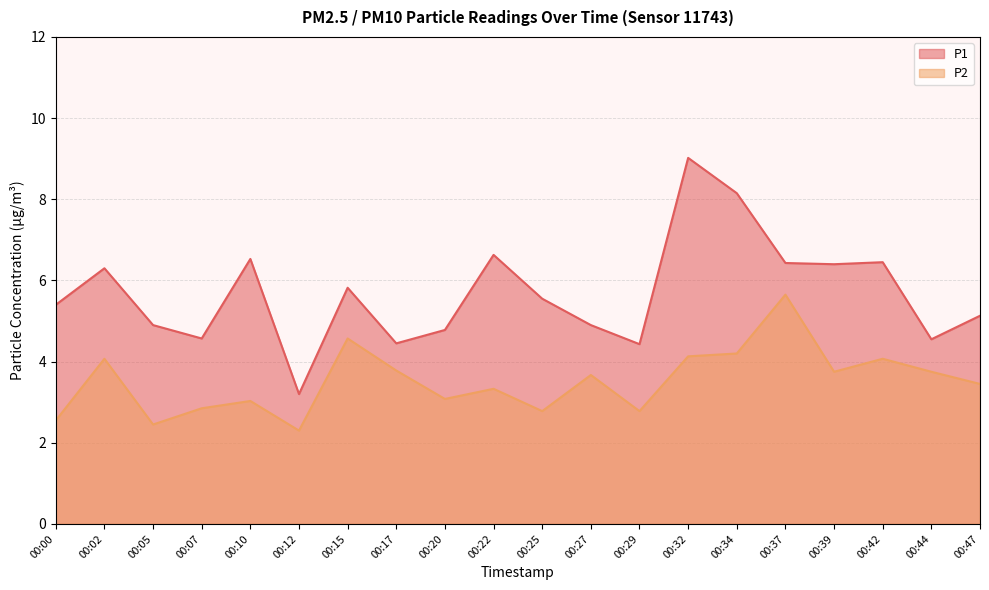

Which category has the lowest value in the P1 series?

00:12